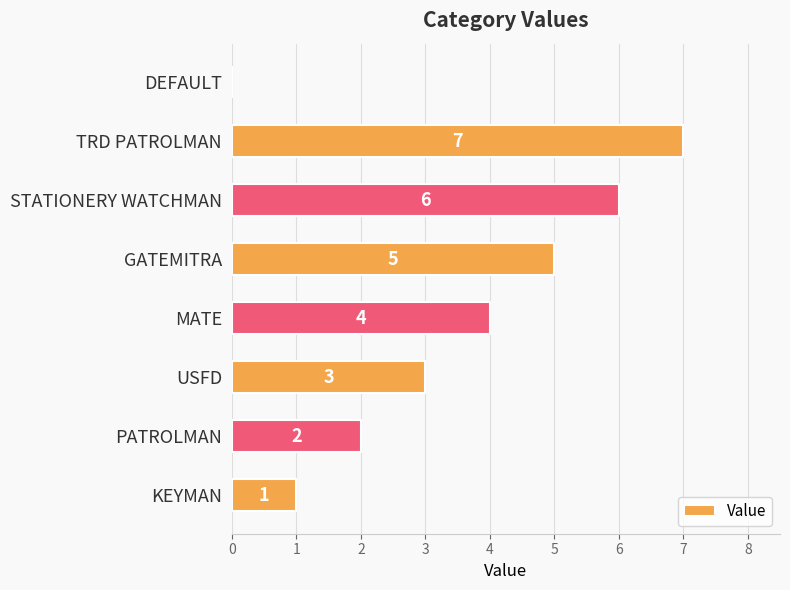

Read the value at TRD PATROLMAN.

7